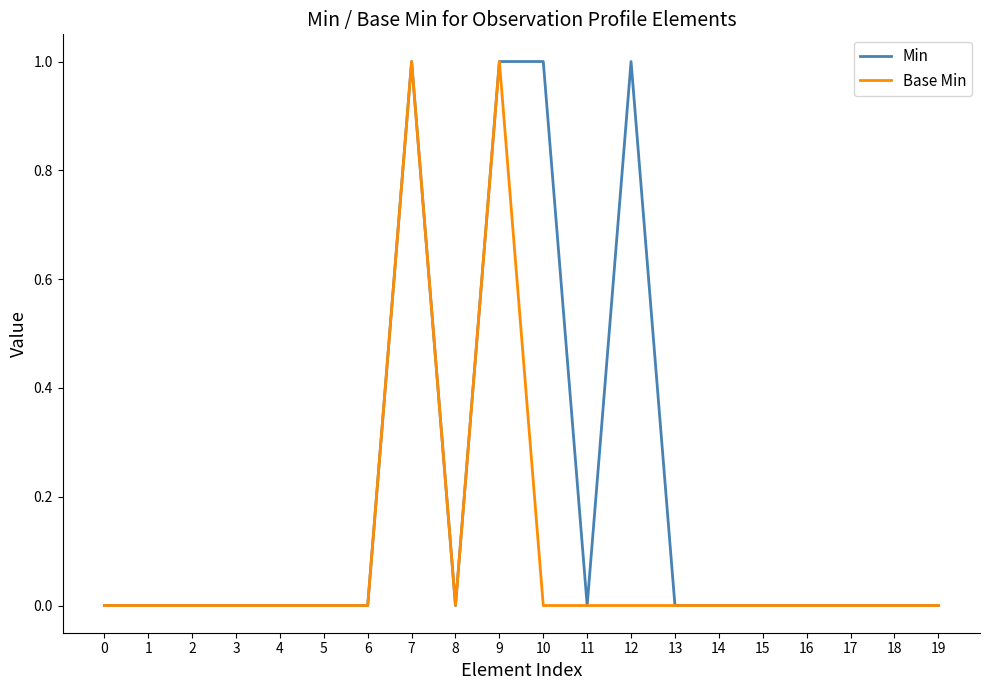

Is it true that Min equals 1 at 19?

False